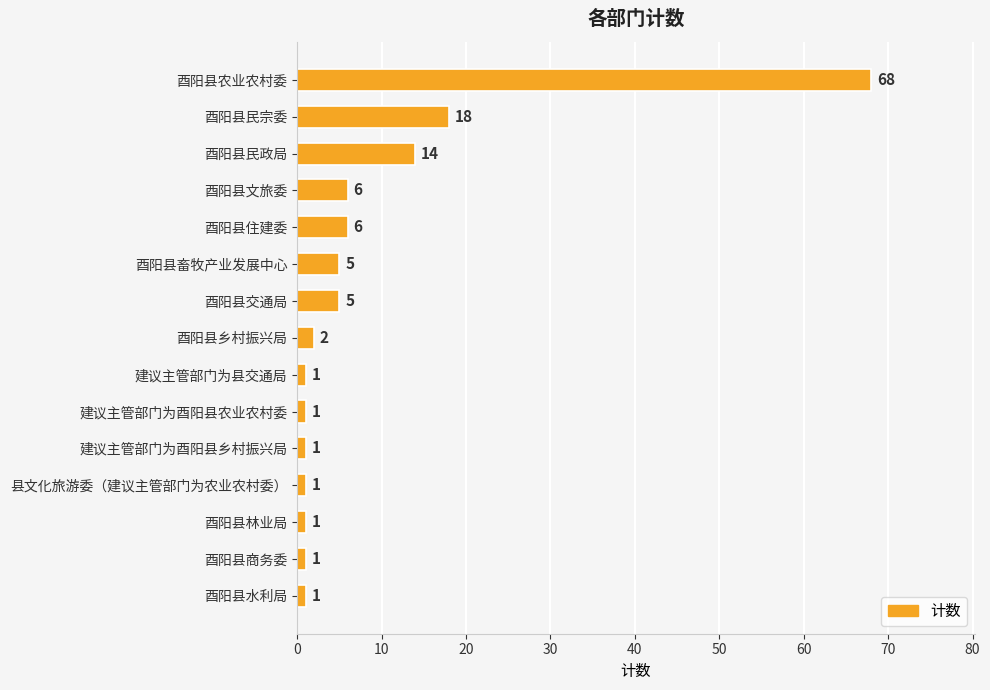

Is it true that the value at 酉阳县交通局 is 9?

False